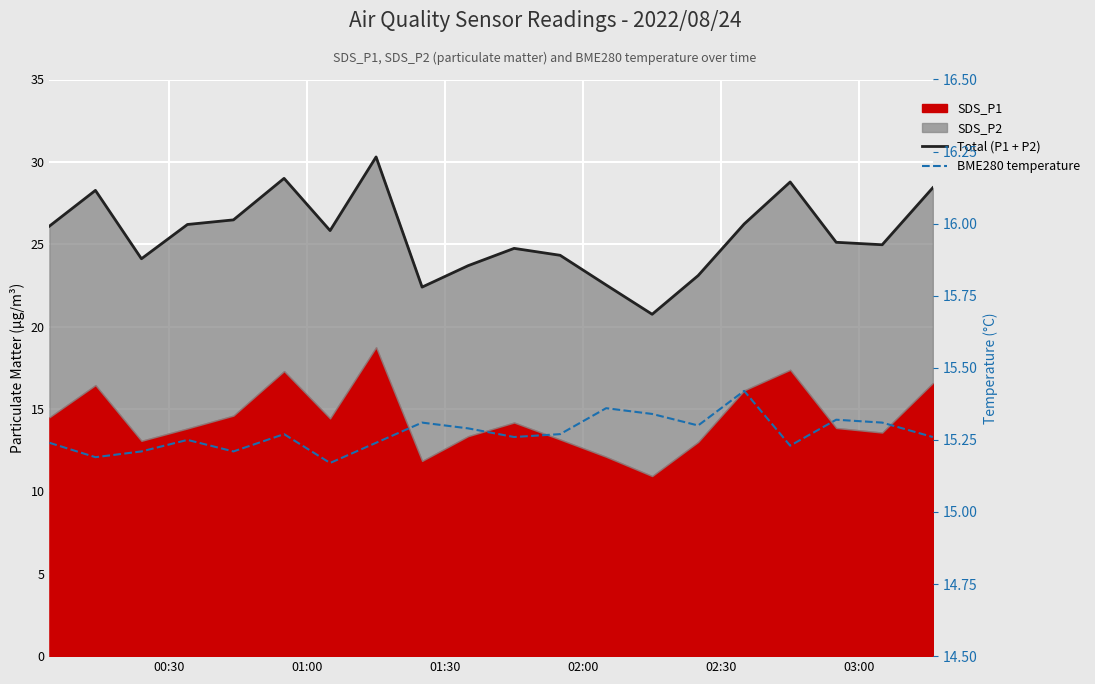

How many interior local peaks does the BME280 temperature series have?

6